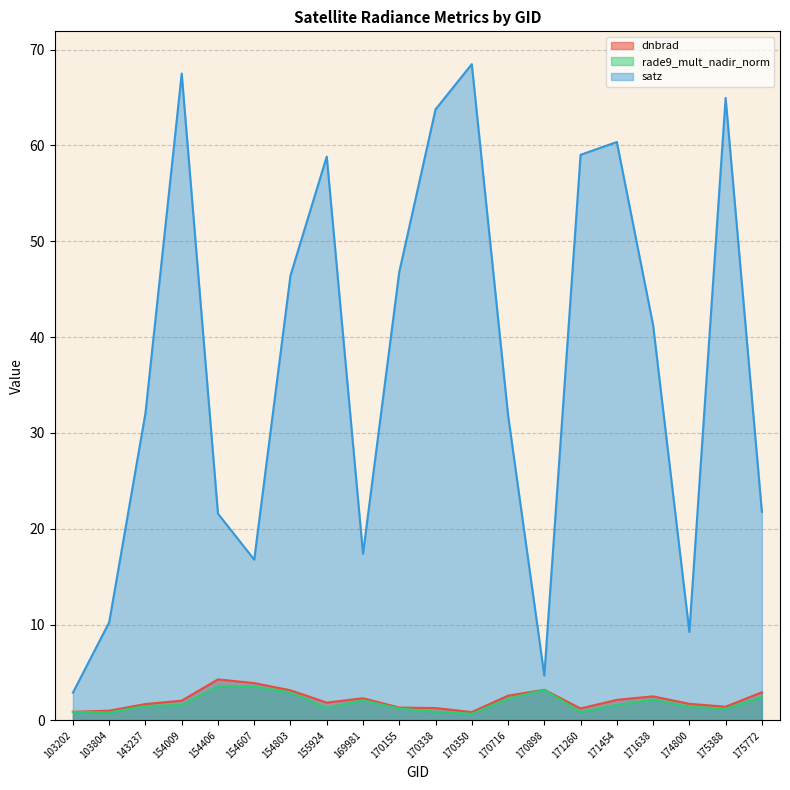

The value of rade9_mult_nadir_norm at 170350 is 0.9. True or false?

False